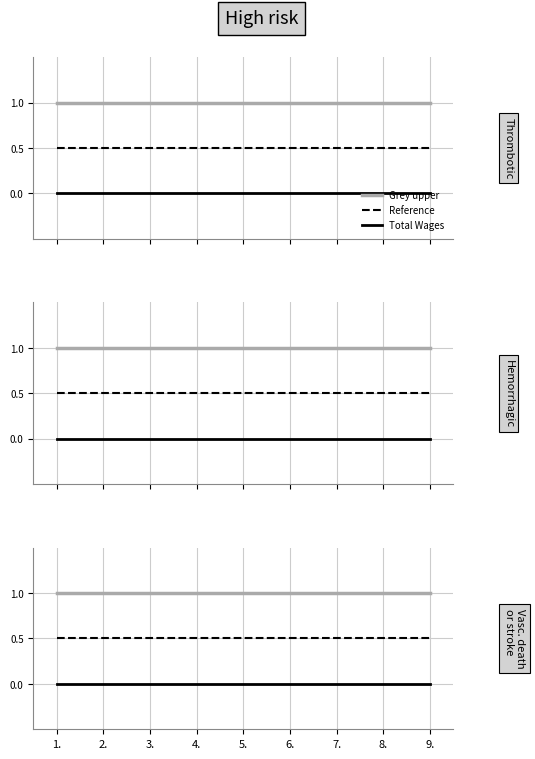

What is the value of the Reference point at the 3rd from the left?

0.5